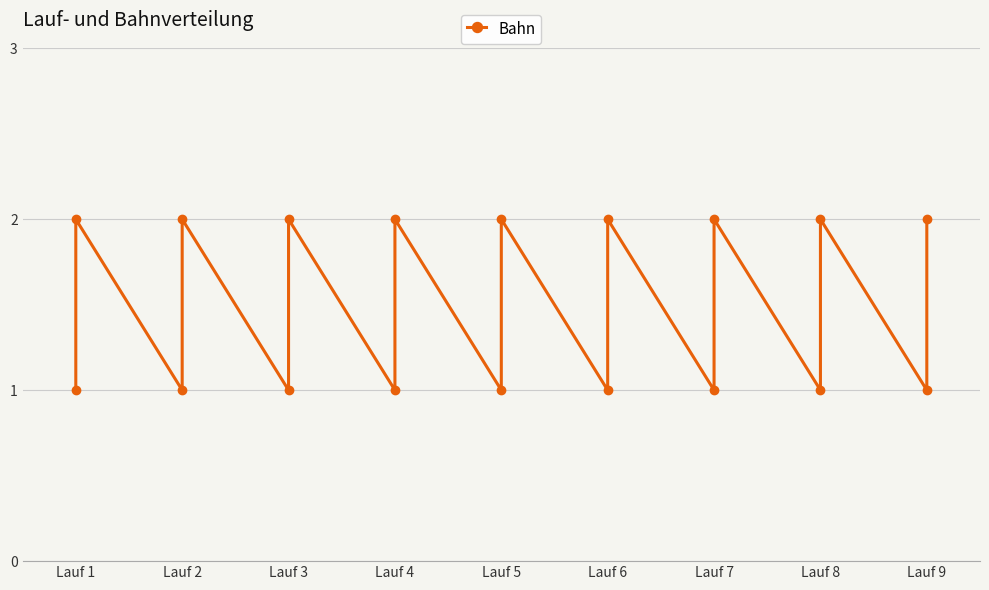

Does the chart display data point markers on the line(s)?

Yes